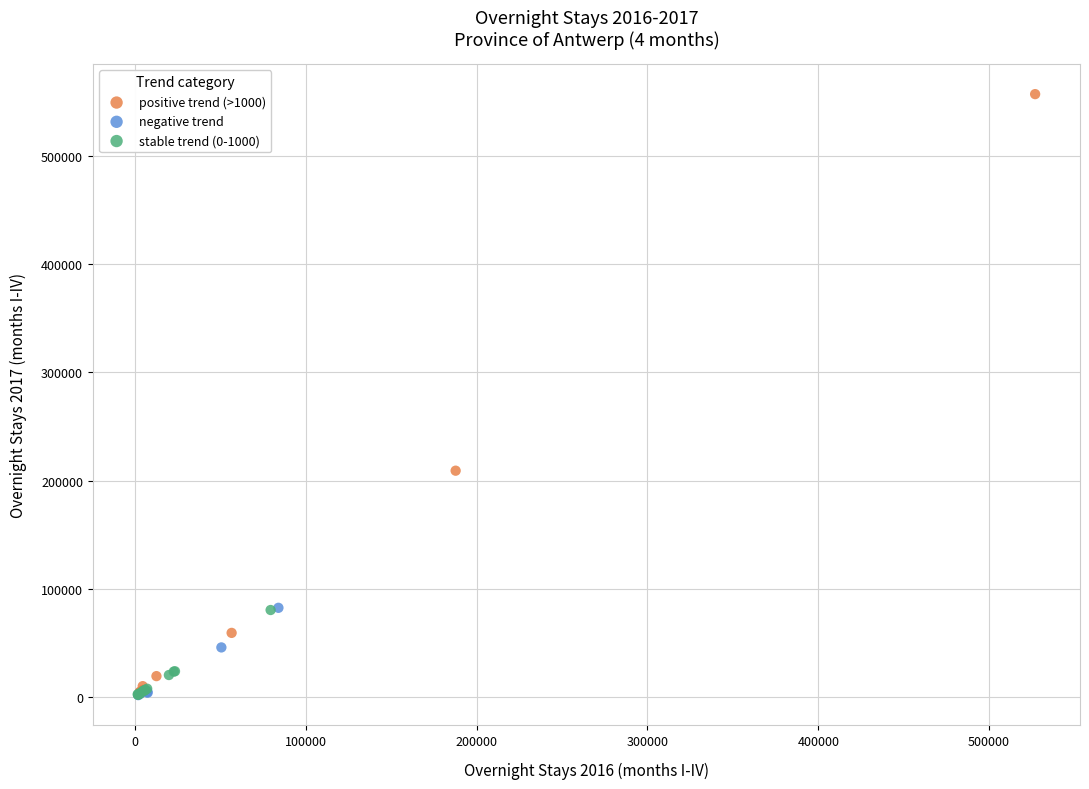

Which series has the widest spread of Y values?

positive trend (>1000)